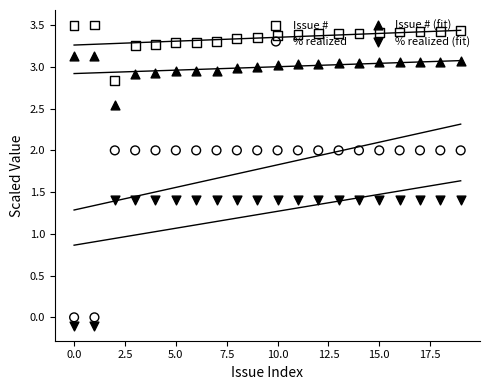

Which series contains the highest Y value?

Issue #